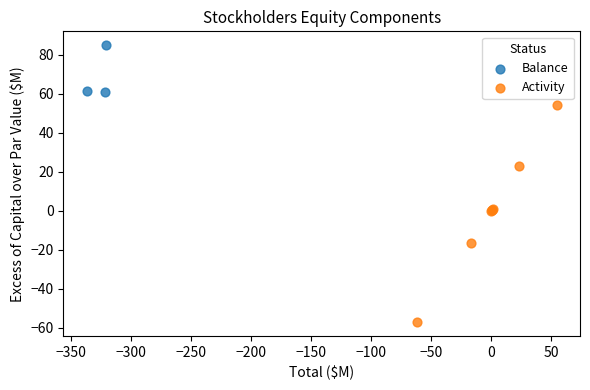

Which series has the largest Y range (max minus min)?

Activity